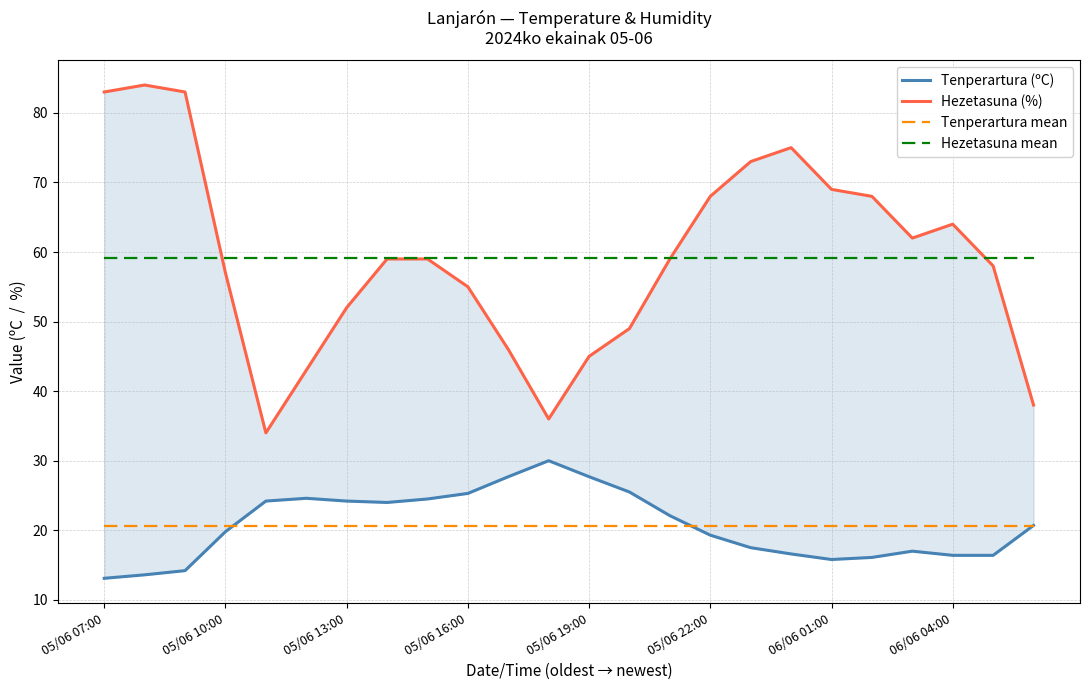

What position from the right is 19?

5